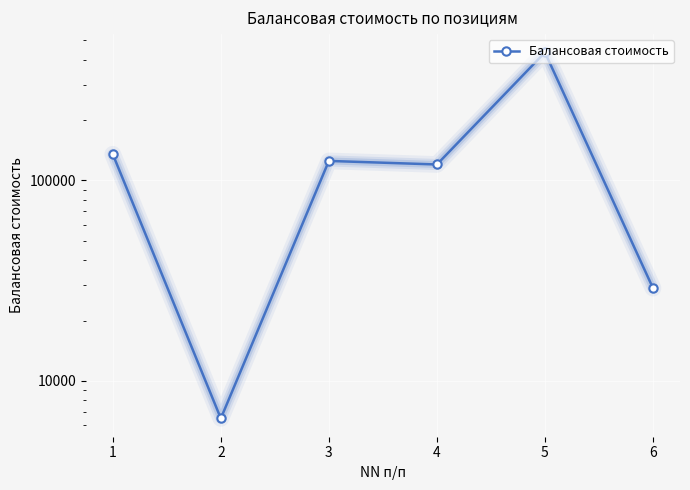

Rank the categories by value from highest to lowest.

5, 1, 3, 4, 6, 2